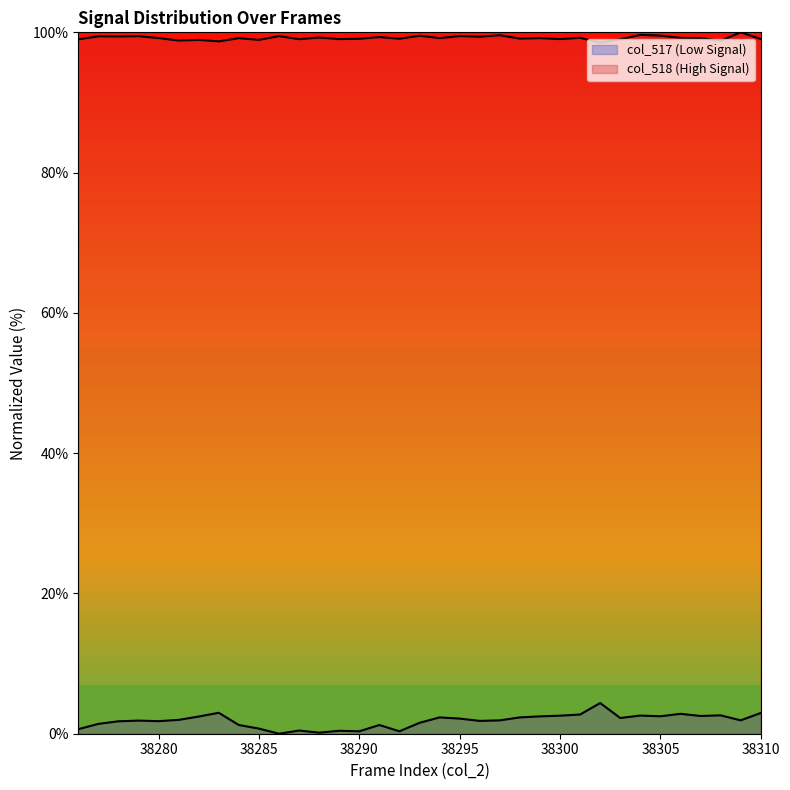

How many interior local valleys (lower than both neighbors) does the data have?

10